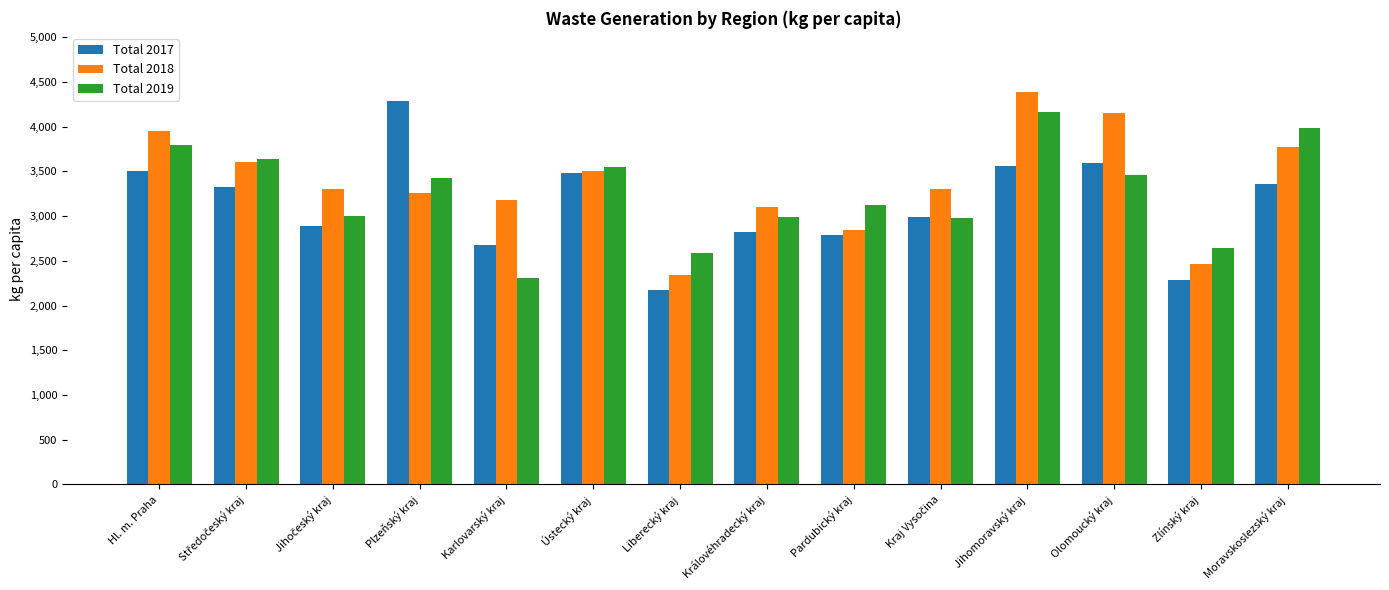

What is the spread (max minus min) of values at Olomoucký kraj?

688.8